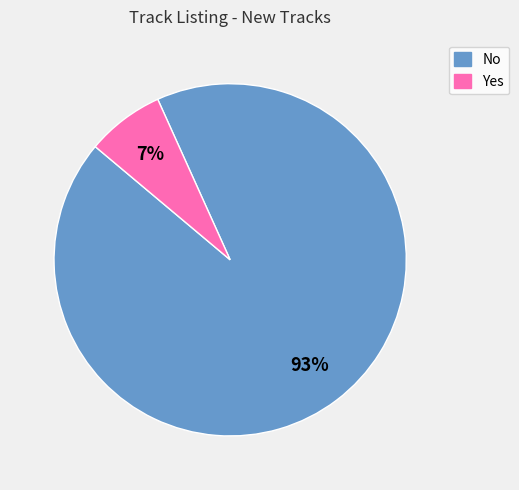

Which slice represents more than half of the pie?

No